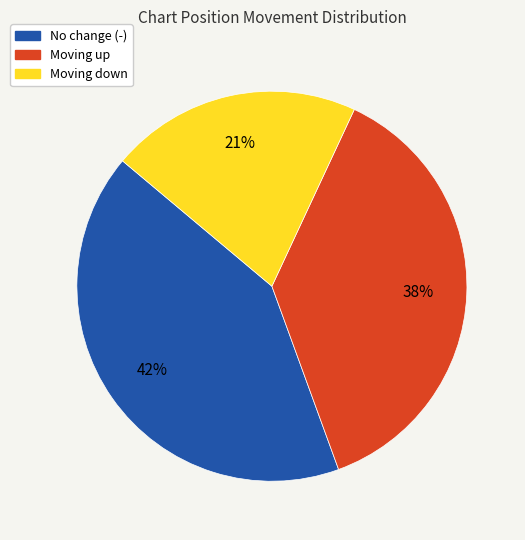

To the nearest percent, what is the average slice percentage?

33%